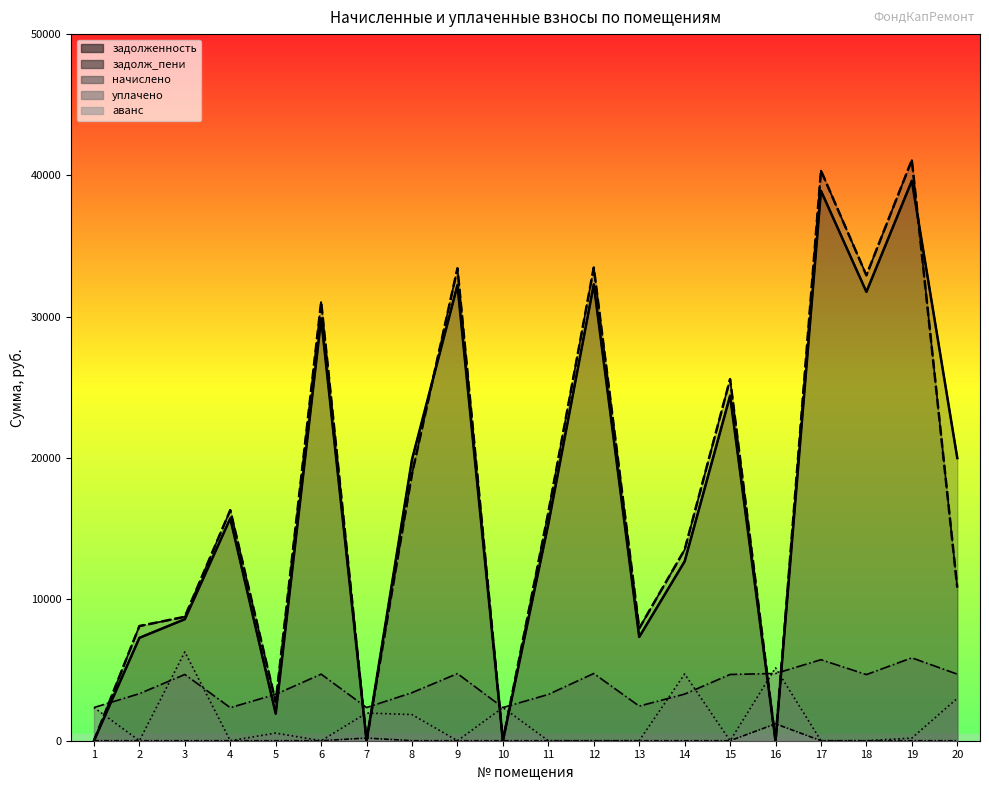

How many interior local peaks does the аванс series have?

2